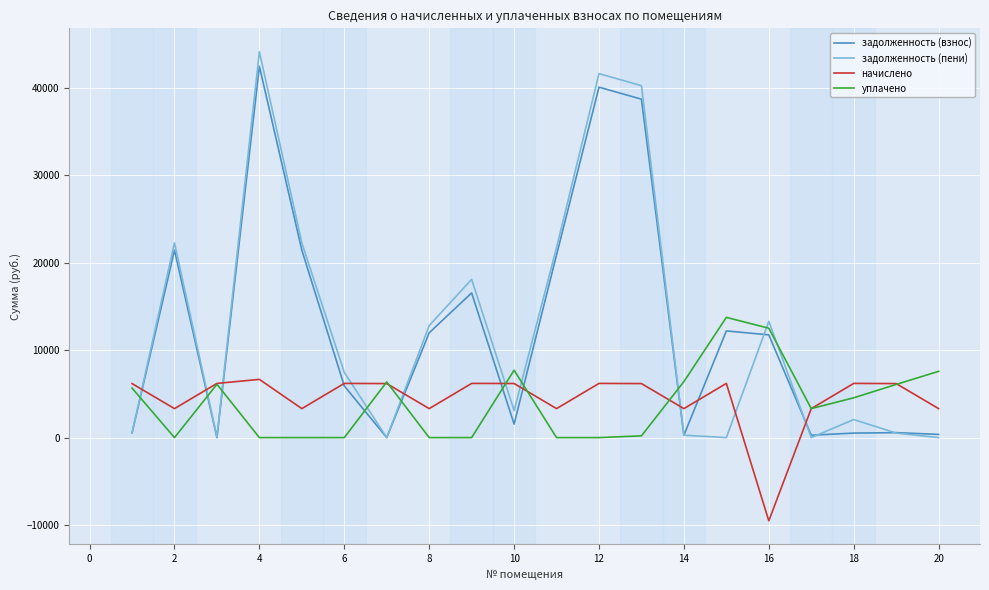

Count the number of data series in this chart.

4